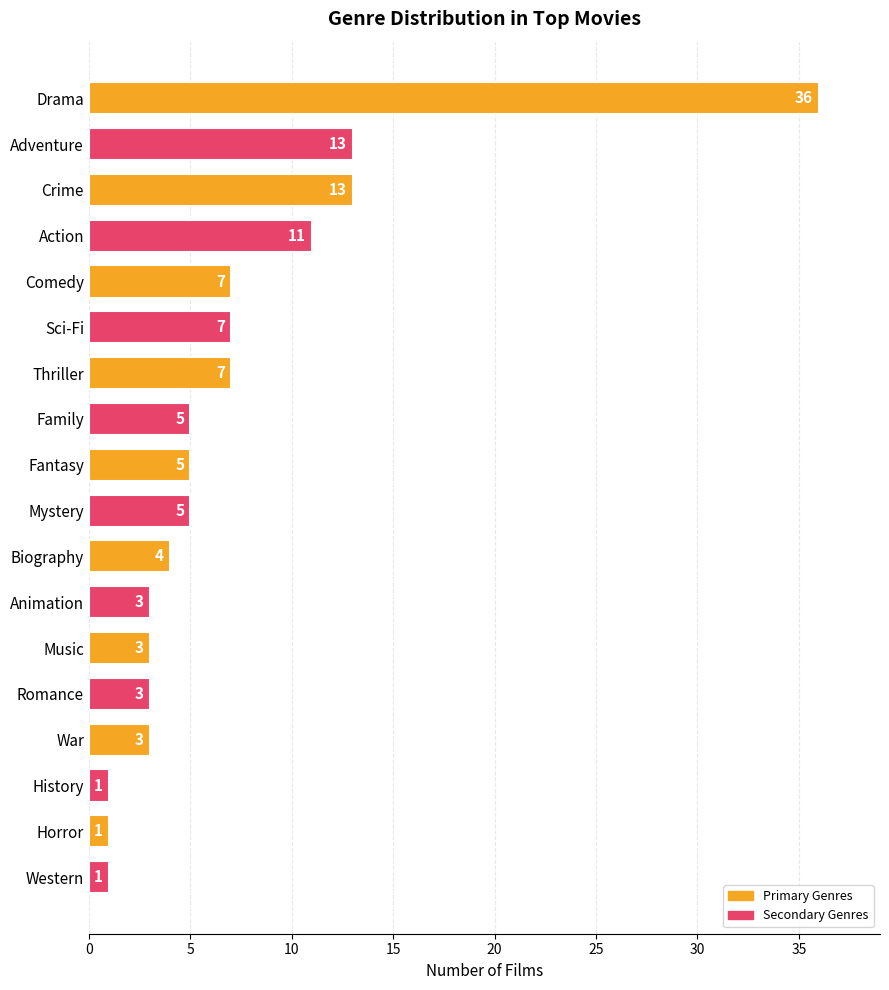

Does the chart contain stacked bars?

No